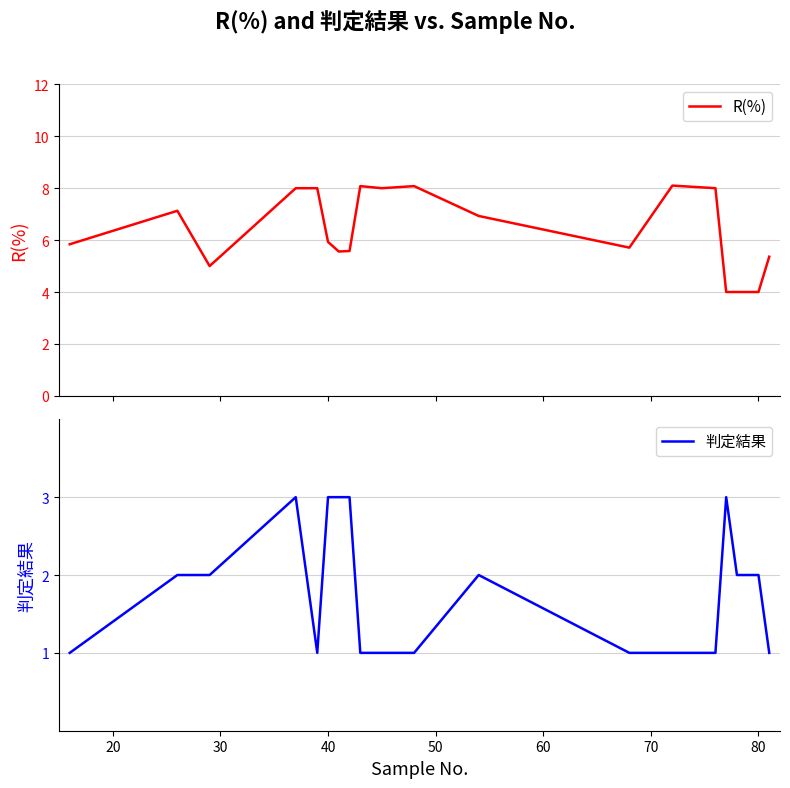

Does the chart display data point markers on the line(s)?

No